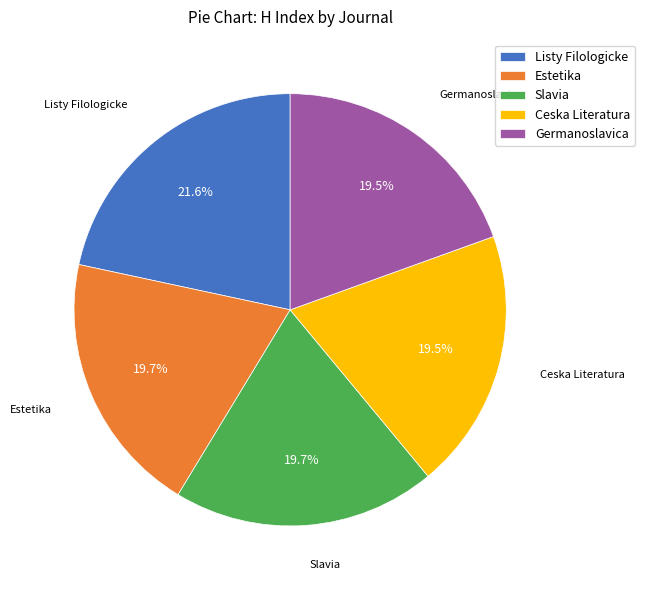

Do Germanoslavica and Listy Filologicke together represent more than half of the pie?

No